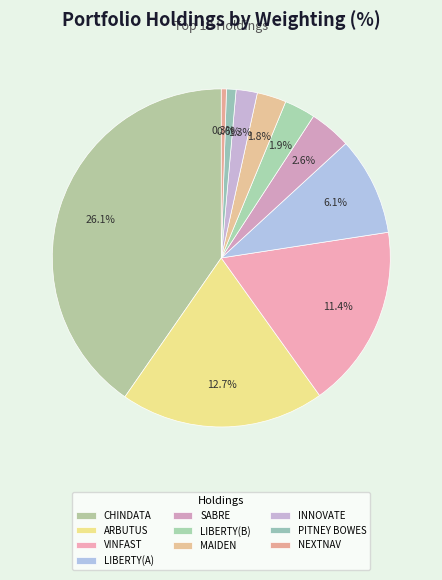

What is the ratio of the value at LIBERTY MEDIA CORP DEL (531229789) to the value at MAIDEN HOLDINGS LTD?

3.4